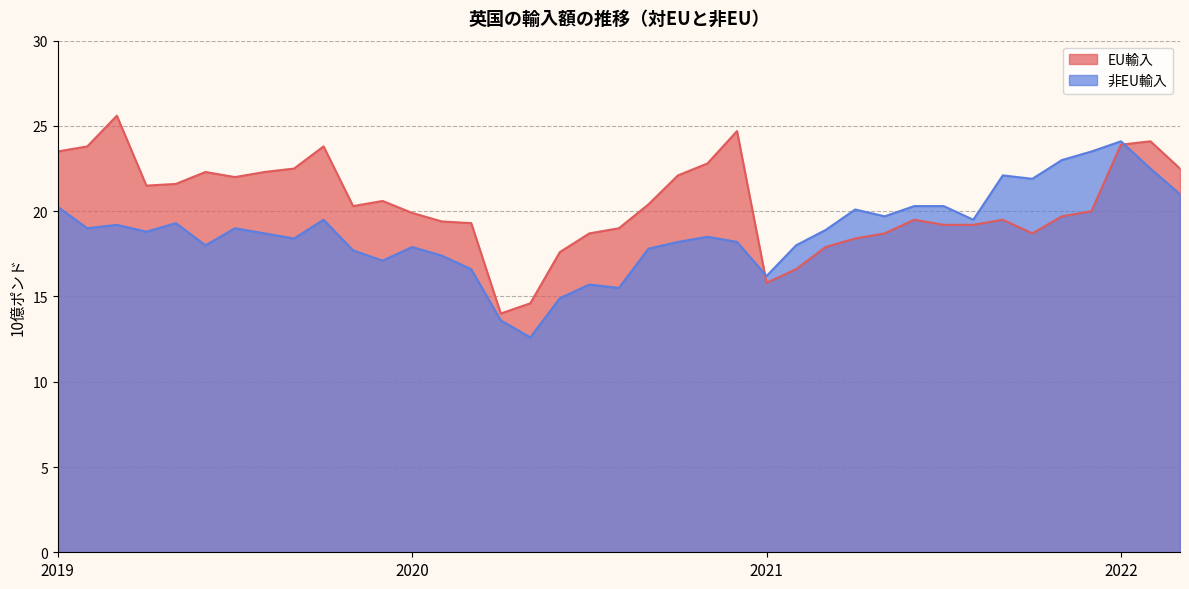

What is the minimum value for 非EU輸入?

12.6